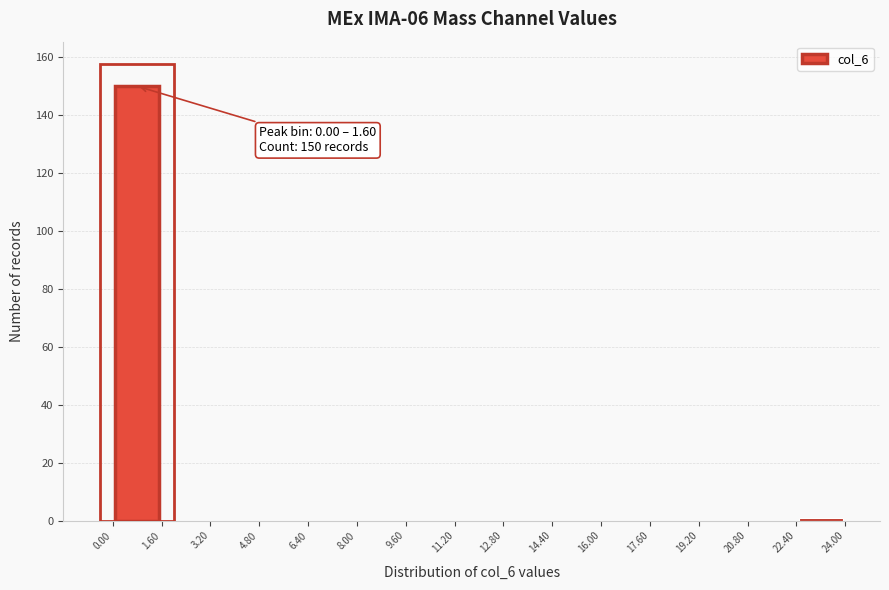

Which range on the x-axis has the tallest bar?

0.00 to 1.60